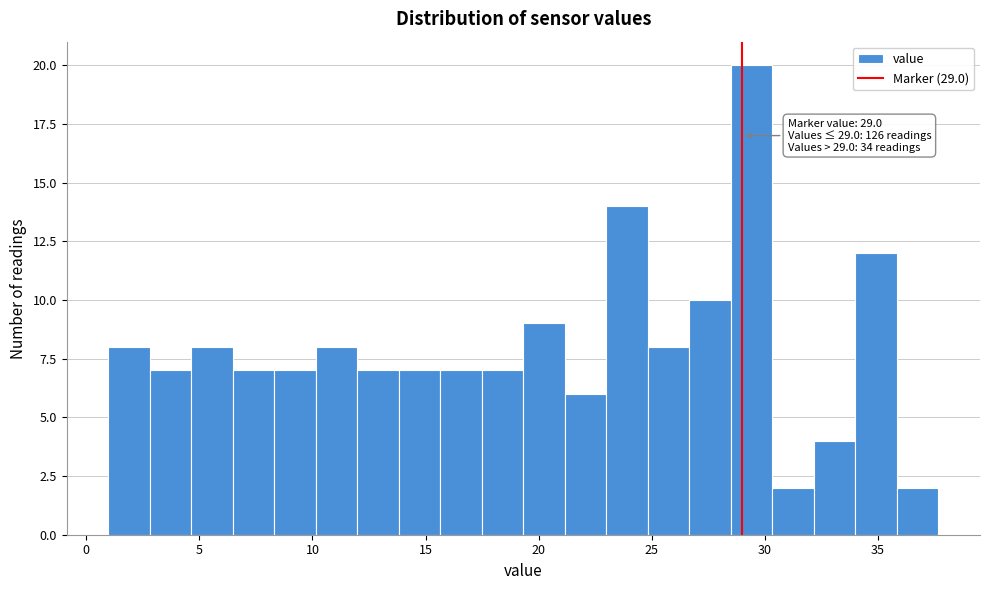

Read against the x-axis, roughly where is the centre of the tallest bar?

29.5